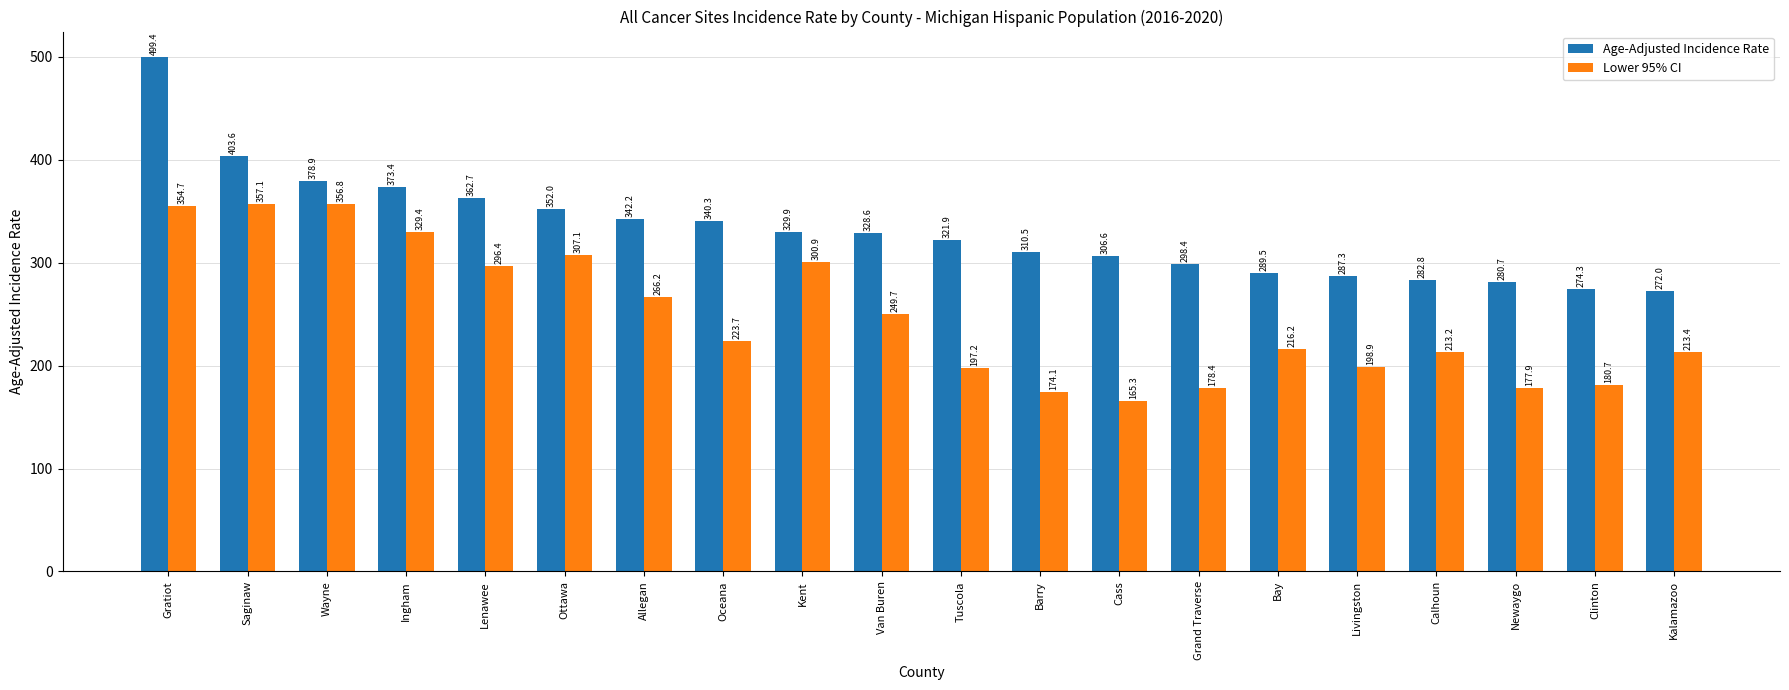

What position from the left is Gratiot?

1